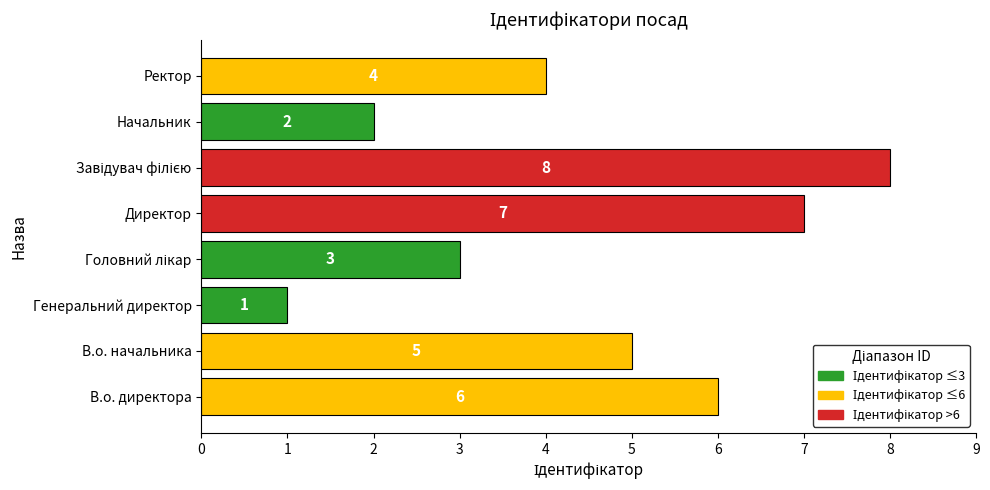

The value at В.о. директора is 6. True or false?

True